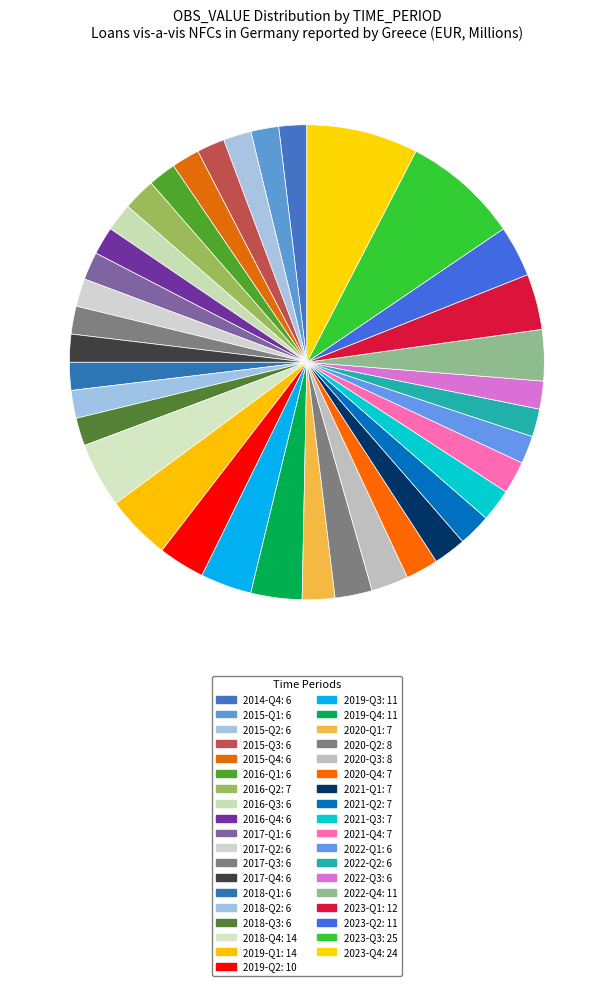

What is the smallest slice in the pie chart?

2014-Q4